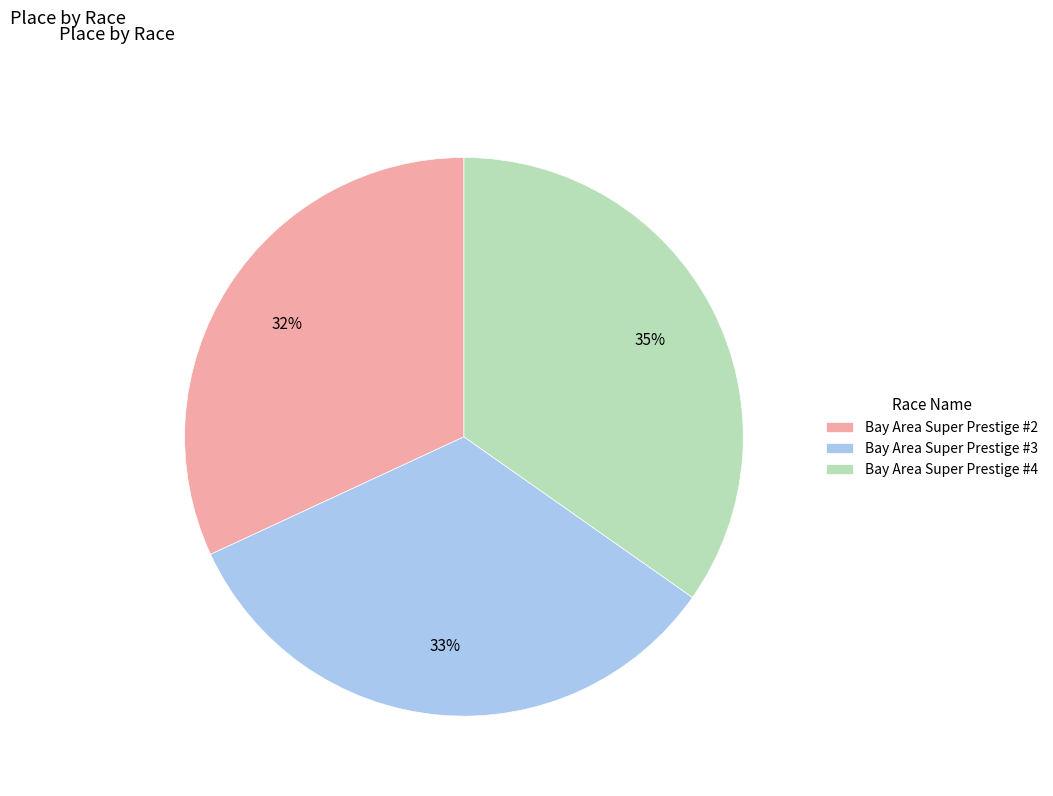

How many slices are in this pie chart?

3